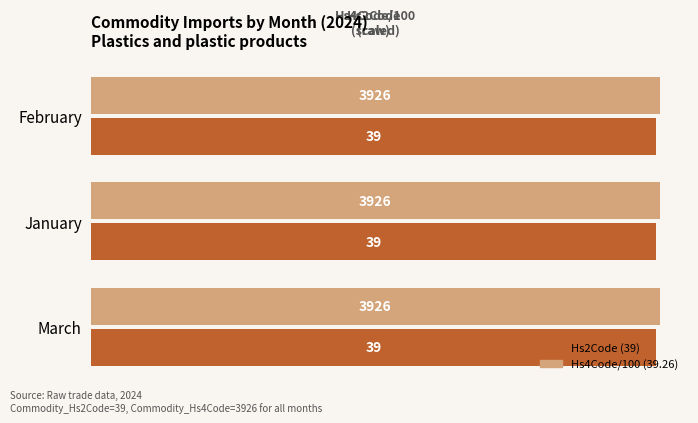

What is the sum of all Hs2Code (39) values?

117.0